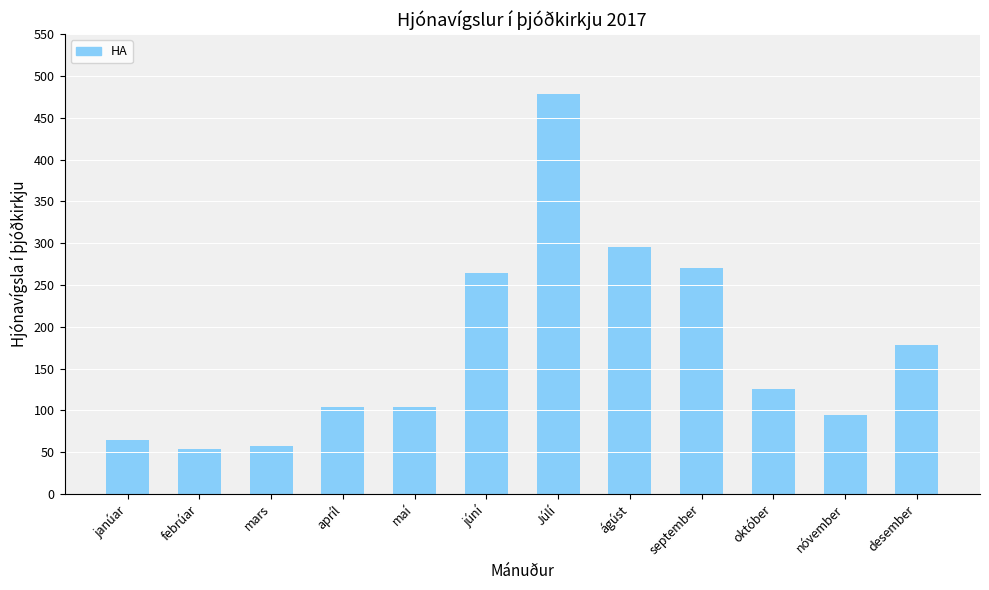

Is it true that the value at apríl is 180?

False